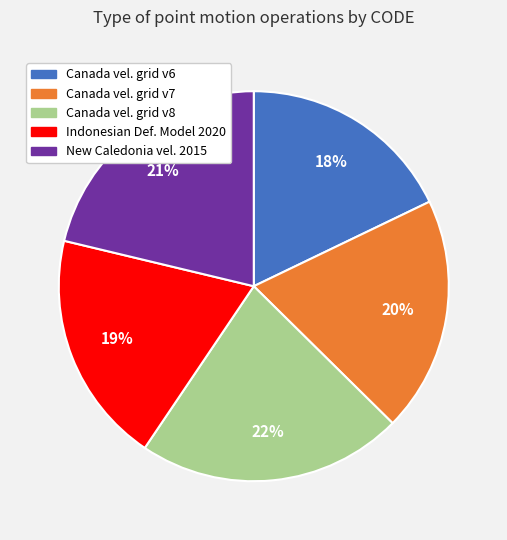

To the nearest percent, what is the difference between the largest and smallest slice percentages?

4%